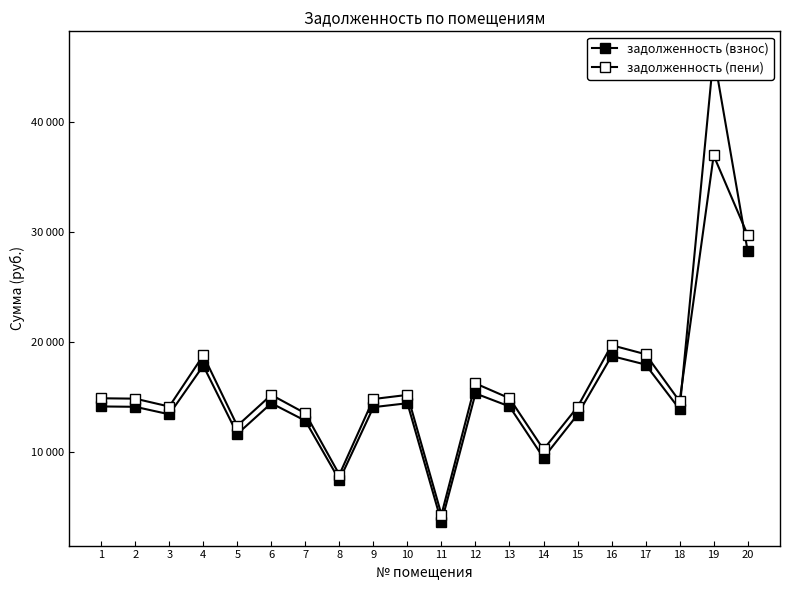

Which series has the widest spread of values?

задолженность (взнос)